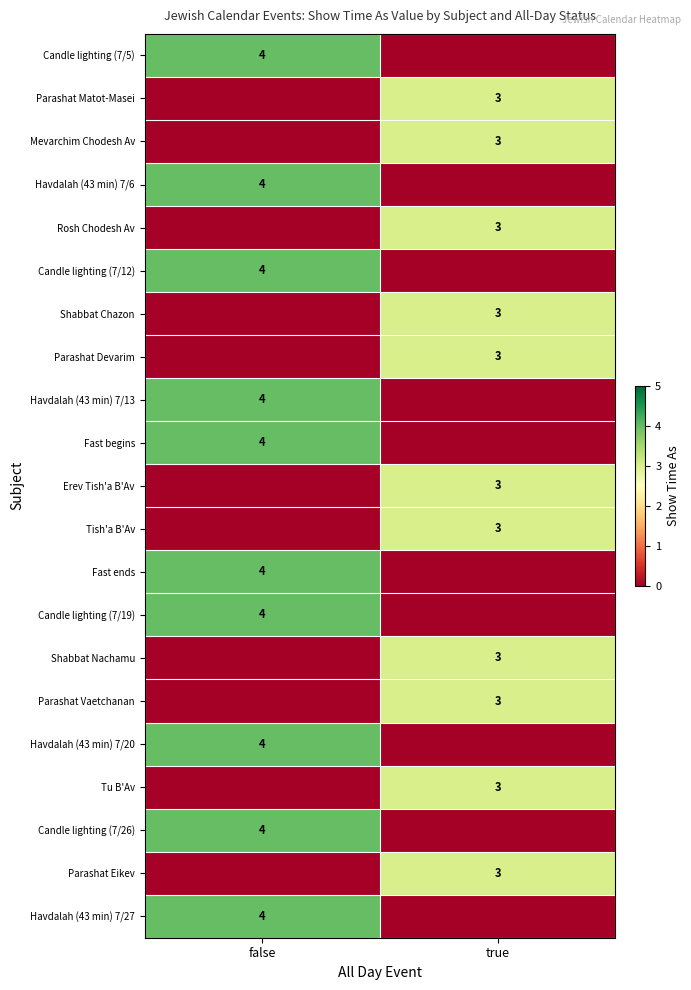

How many series are shown in this chart?

21